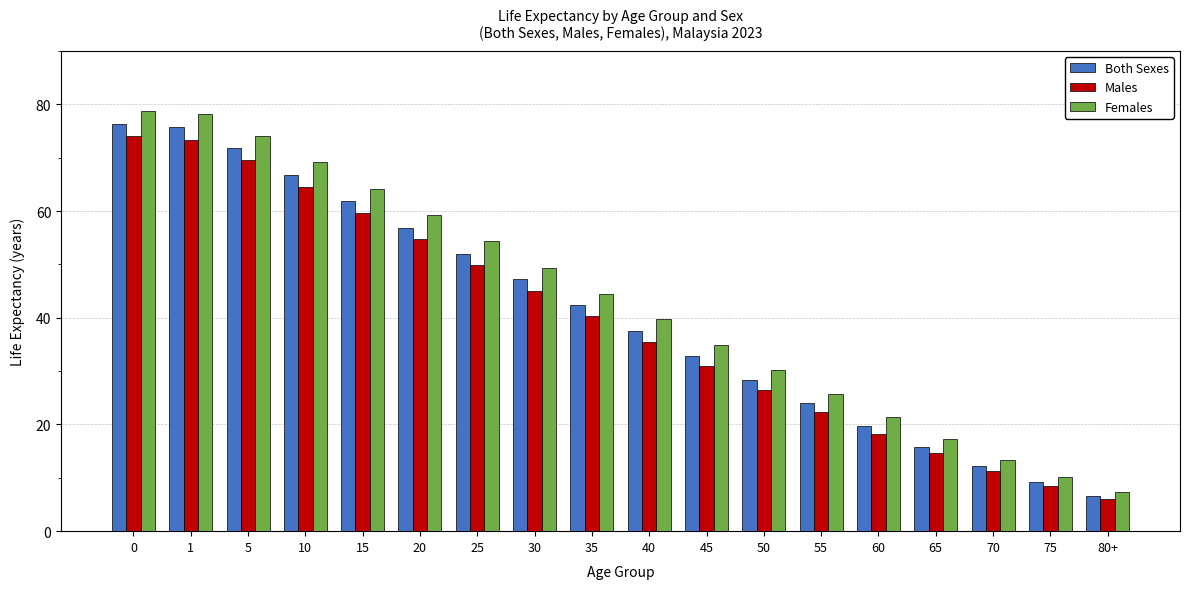

At how many categories does at least one series exceed 32?

11